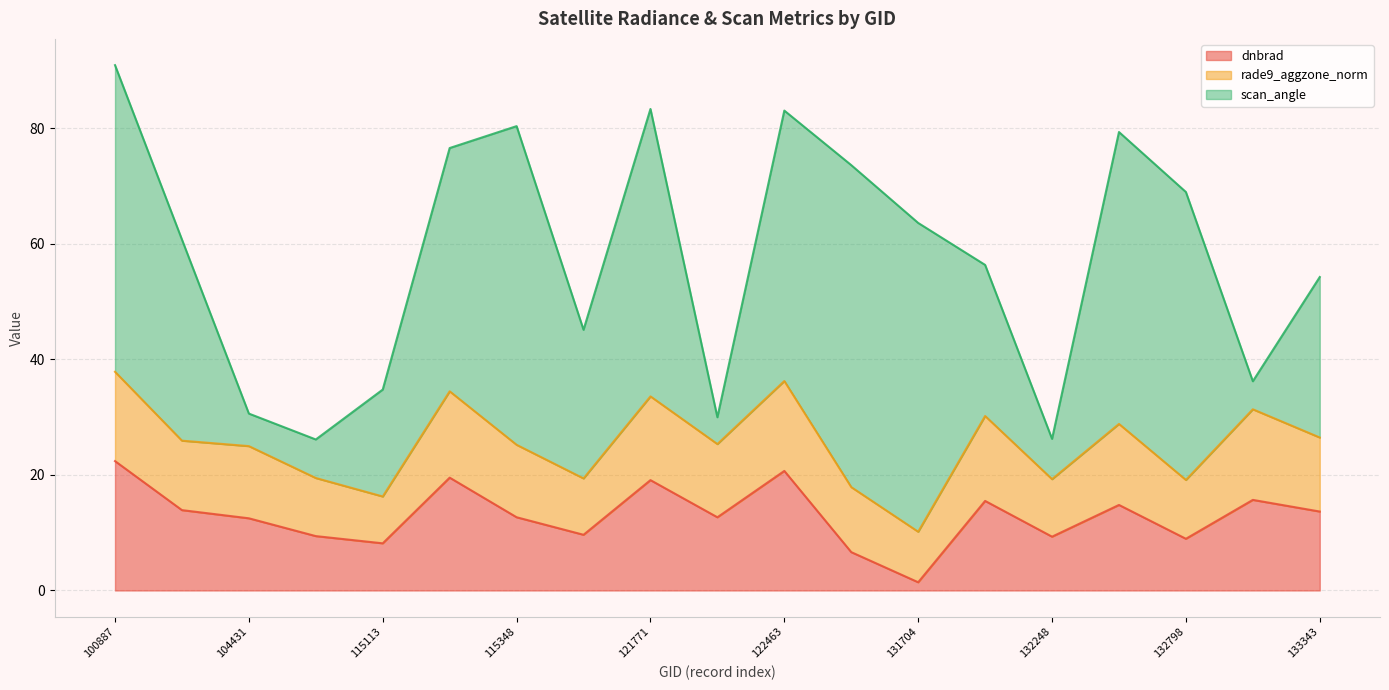

Does the chart display data point markers on the line(s)?

No